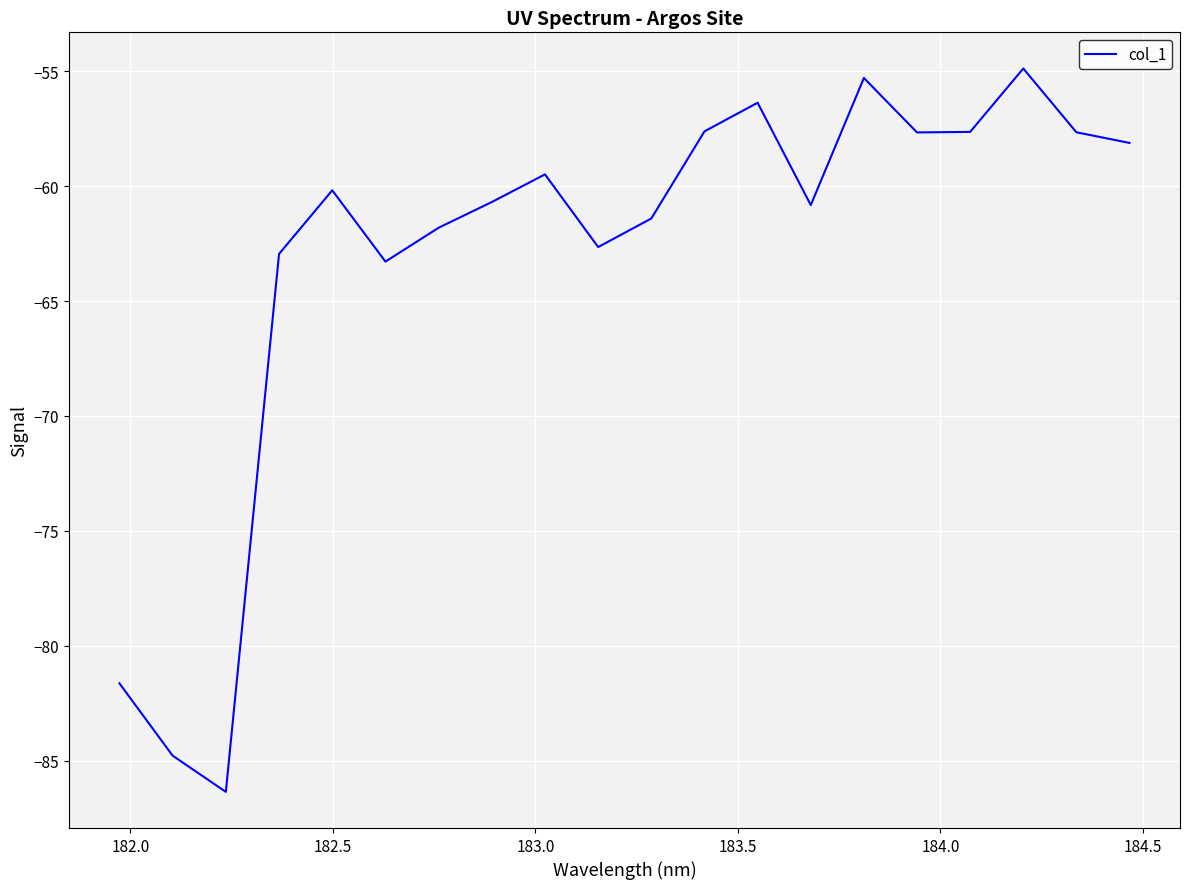

What is the difference between the second highest and second lowest values?

29.5